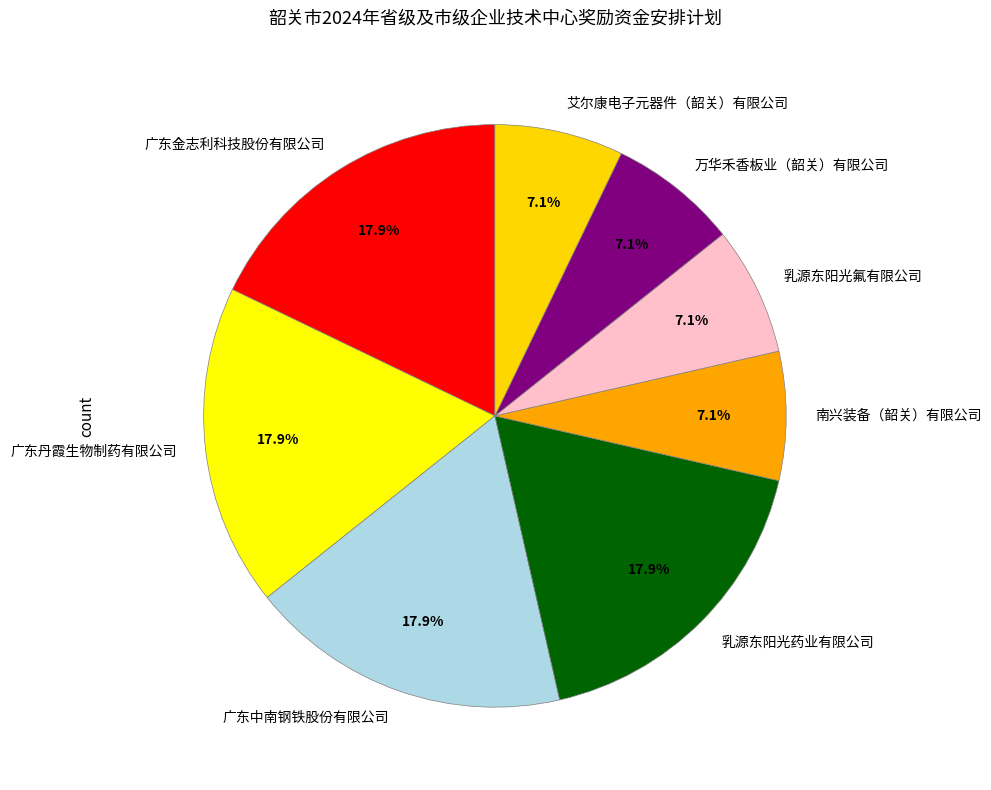

How many slices are in this pie chart?

8